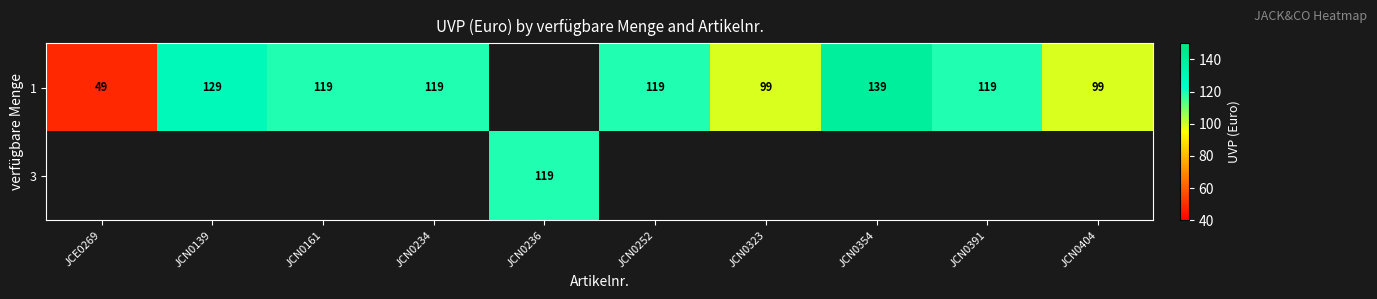

The value of 1 at JCN0252 is 119. True or false?

True